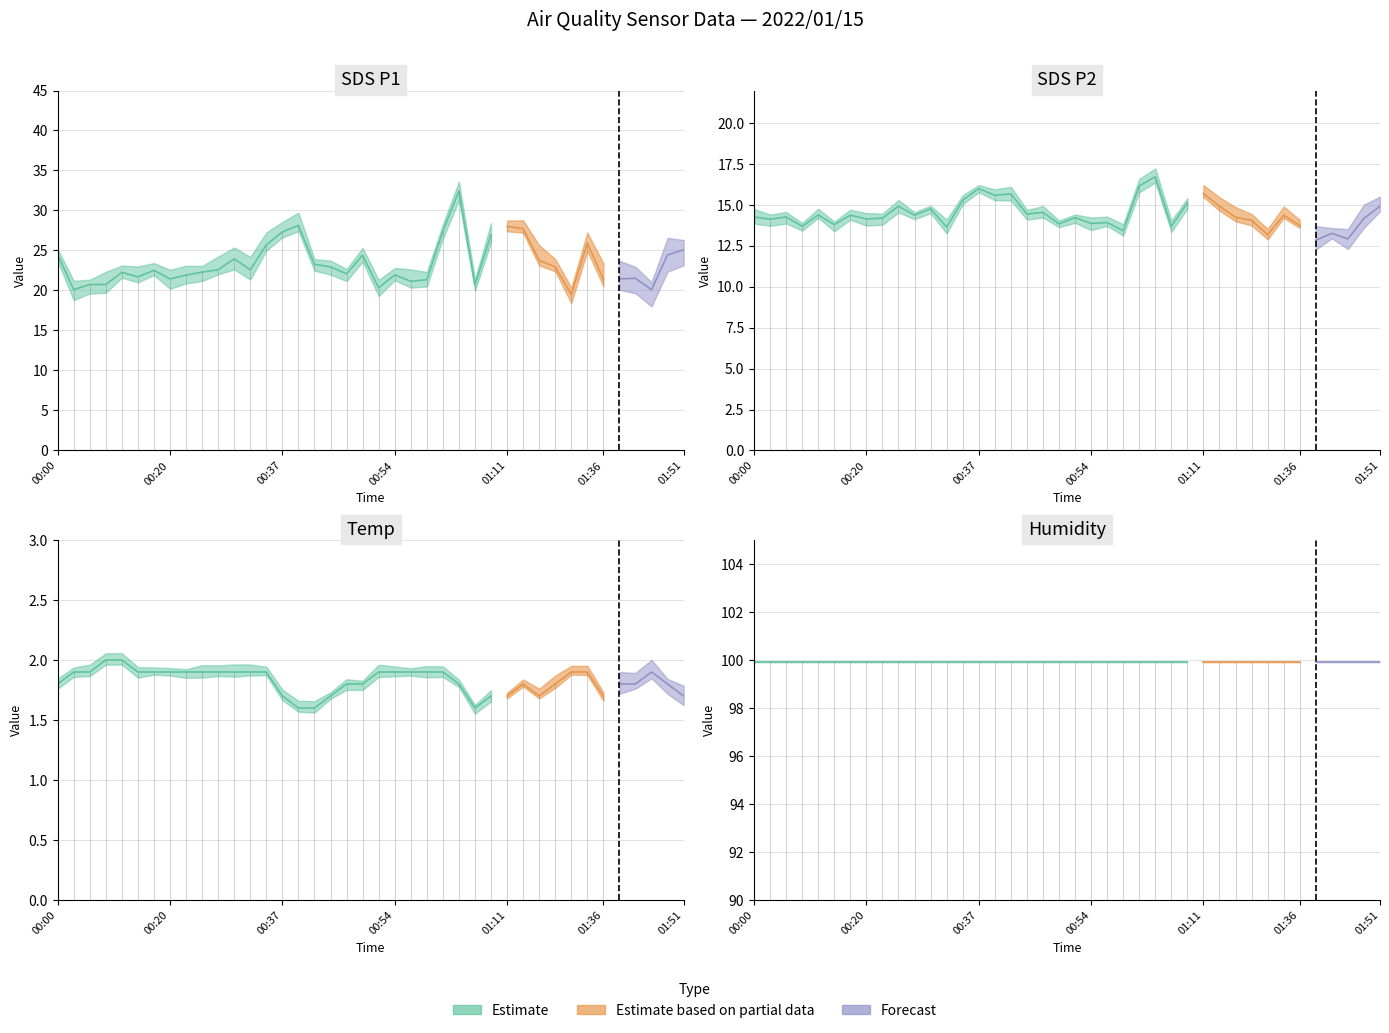

What is the minimum value shown in the chart?

1.6